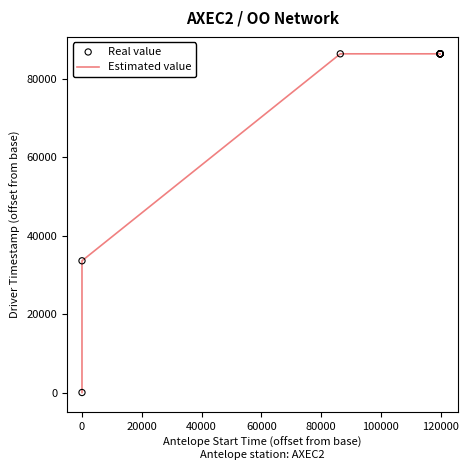

What is the maximum value shown in the chart?

86401.1